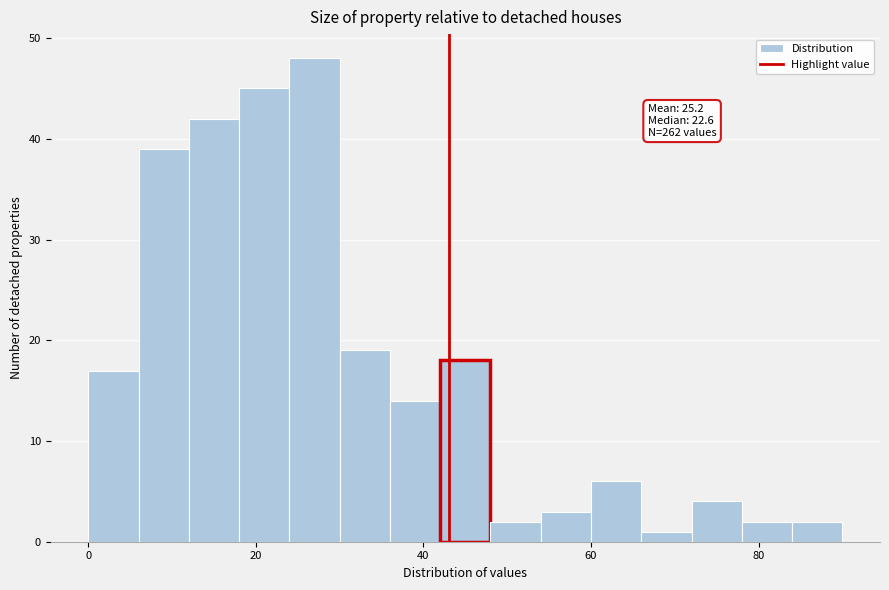

Read against the x-axis, roughly where is the centre of the tallest bar?

28